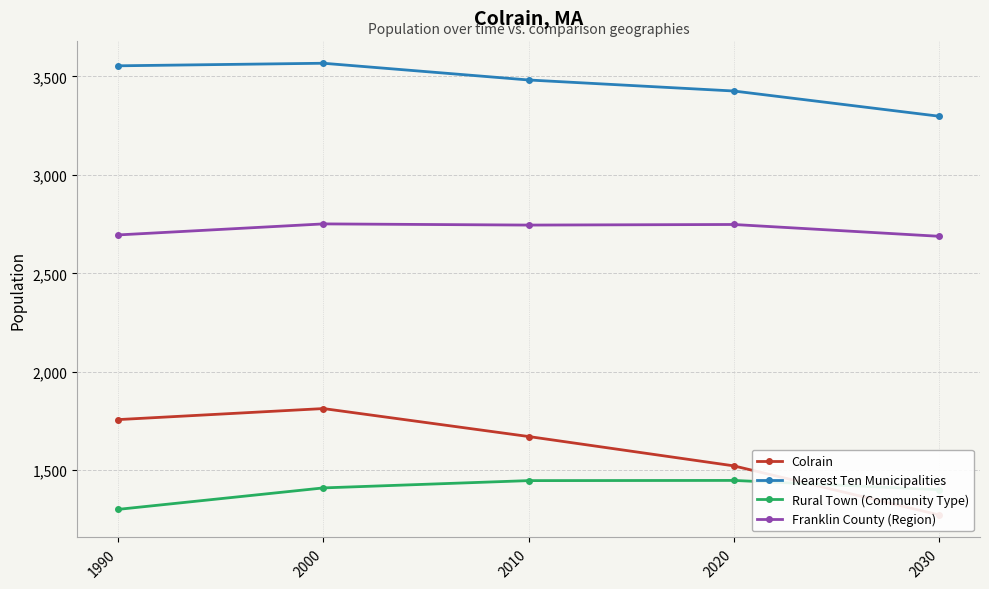

At which label does Franklin County (Region) reach its minimum?

2030